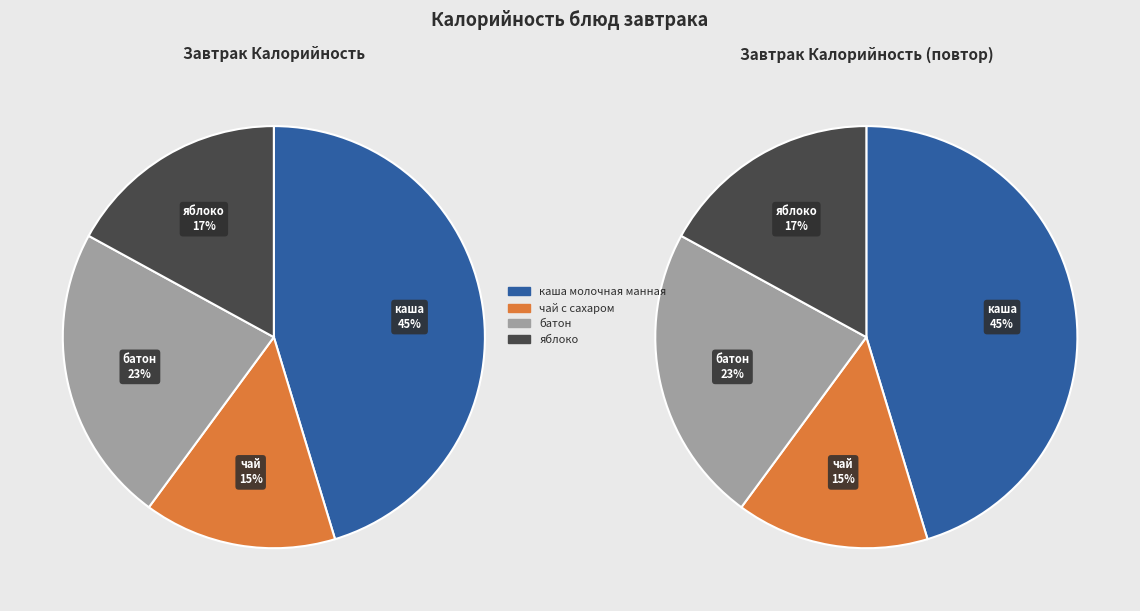

What is the change in value from чай с сахаром to батон?

+32.6